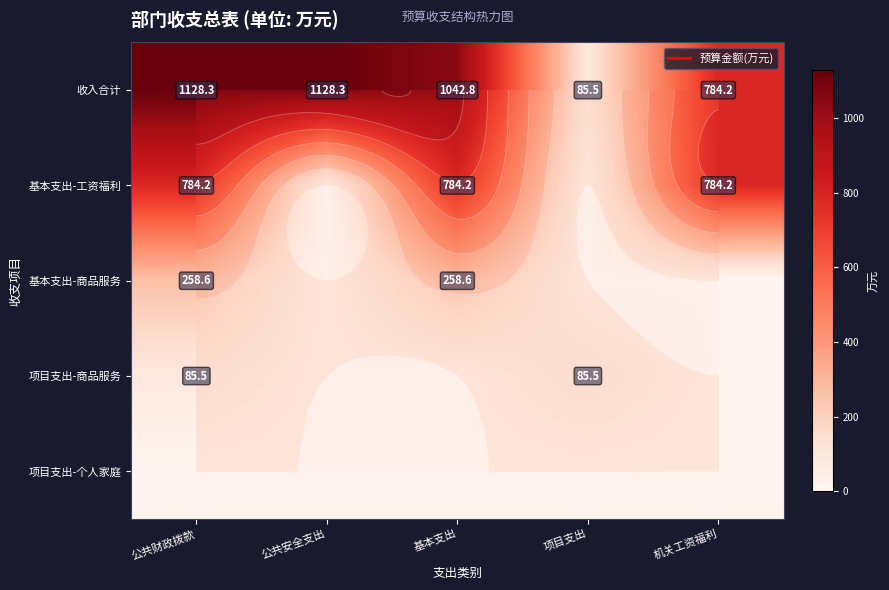

At how many categories does at least one series exceed 833?

3